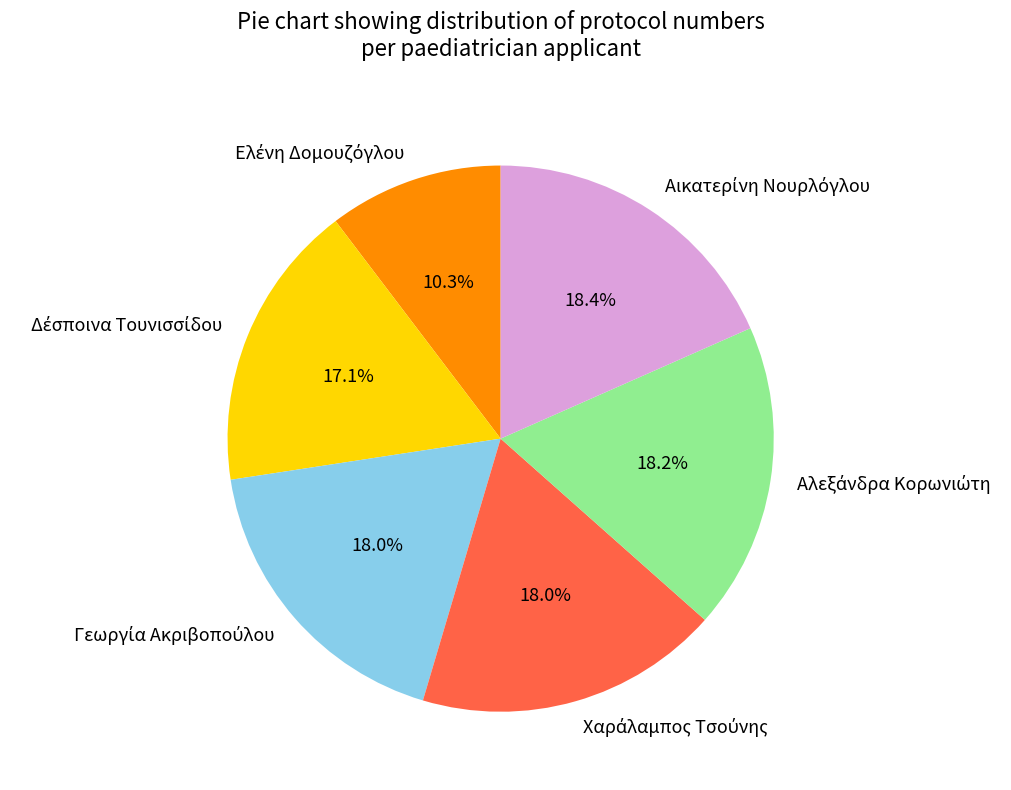

Does any single category account for the majority?

No